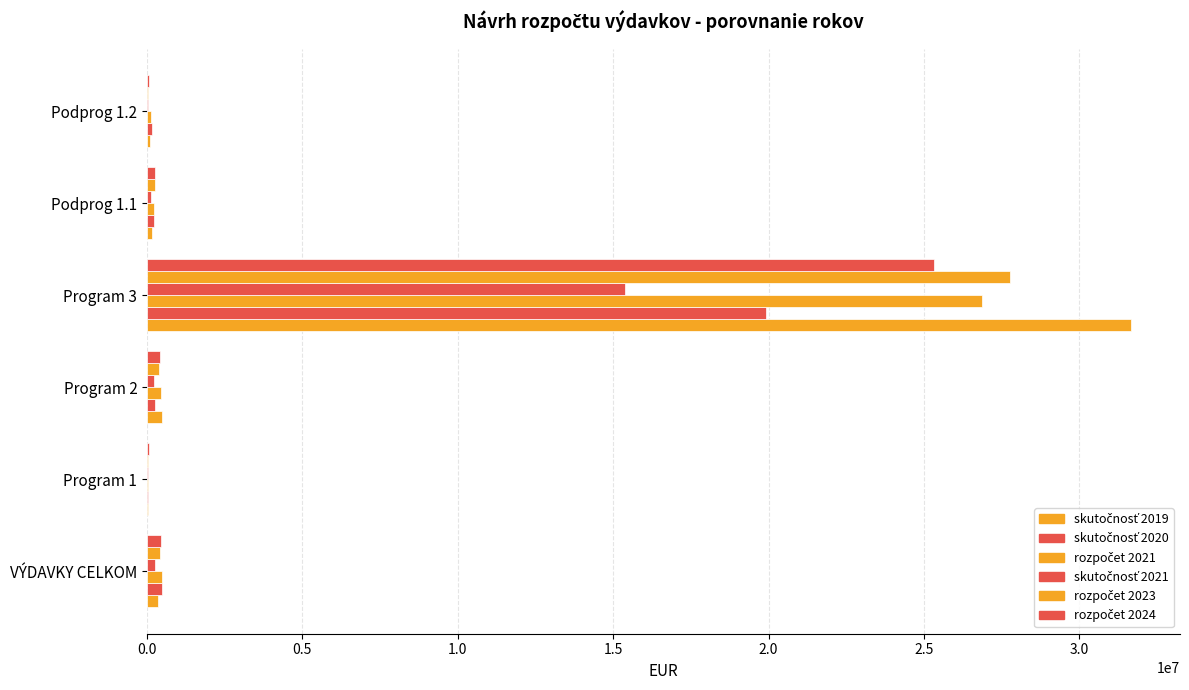

How many categories are shown in the chart?

6